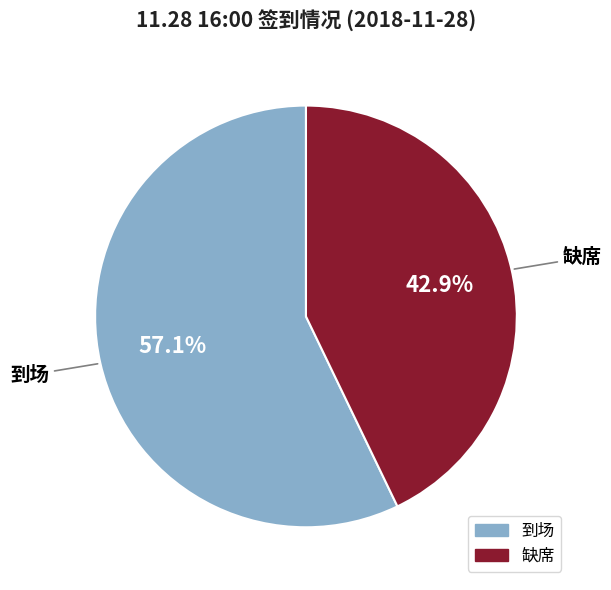

To the nearest percent, what is the difference between the 缺席 and 到场 slice percentages?

14%